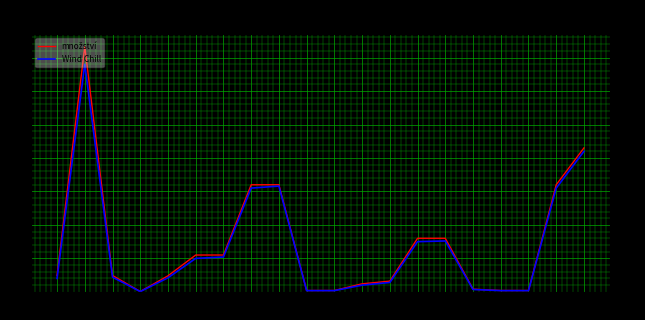

The Wind Chill series shows 3.5 at 18. True or false?

True